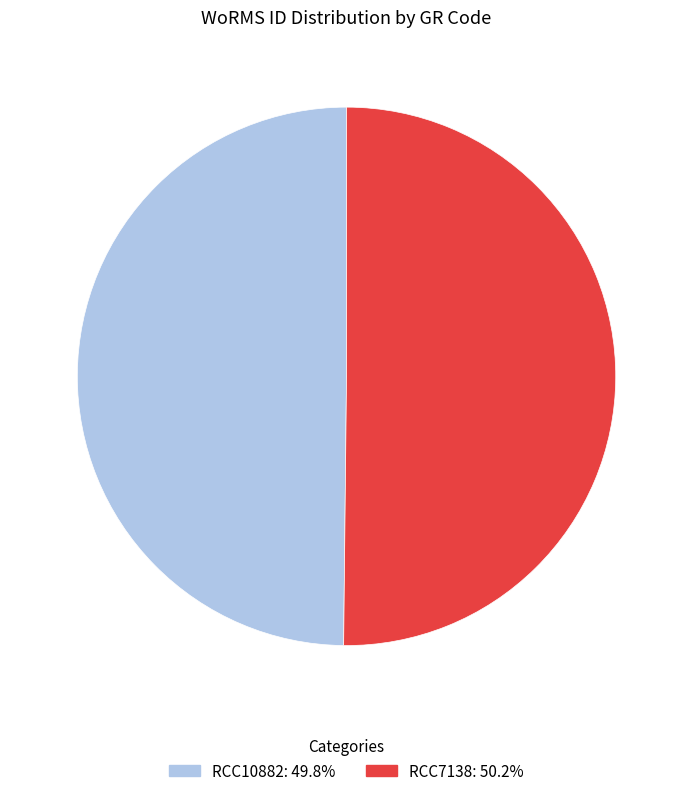

Approximately how many times larger is the value at RCC7138: 50.2% compared to RCC10882: 49.8%?

1.0